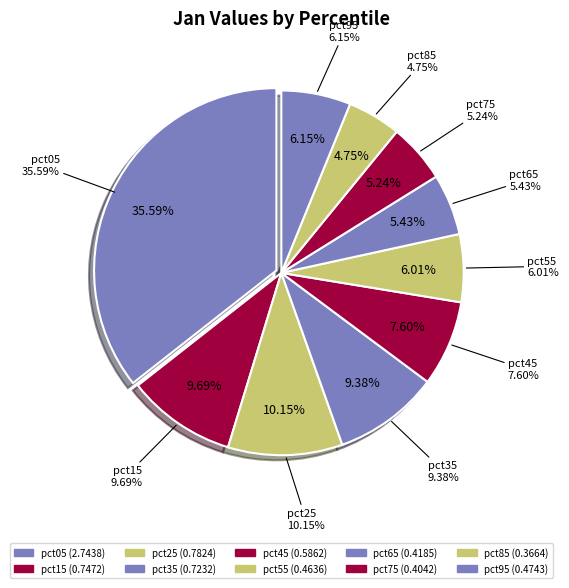

Which category has the biggest portion of the pie?

pct05